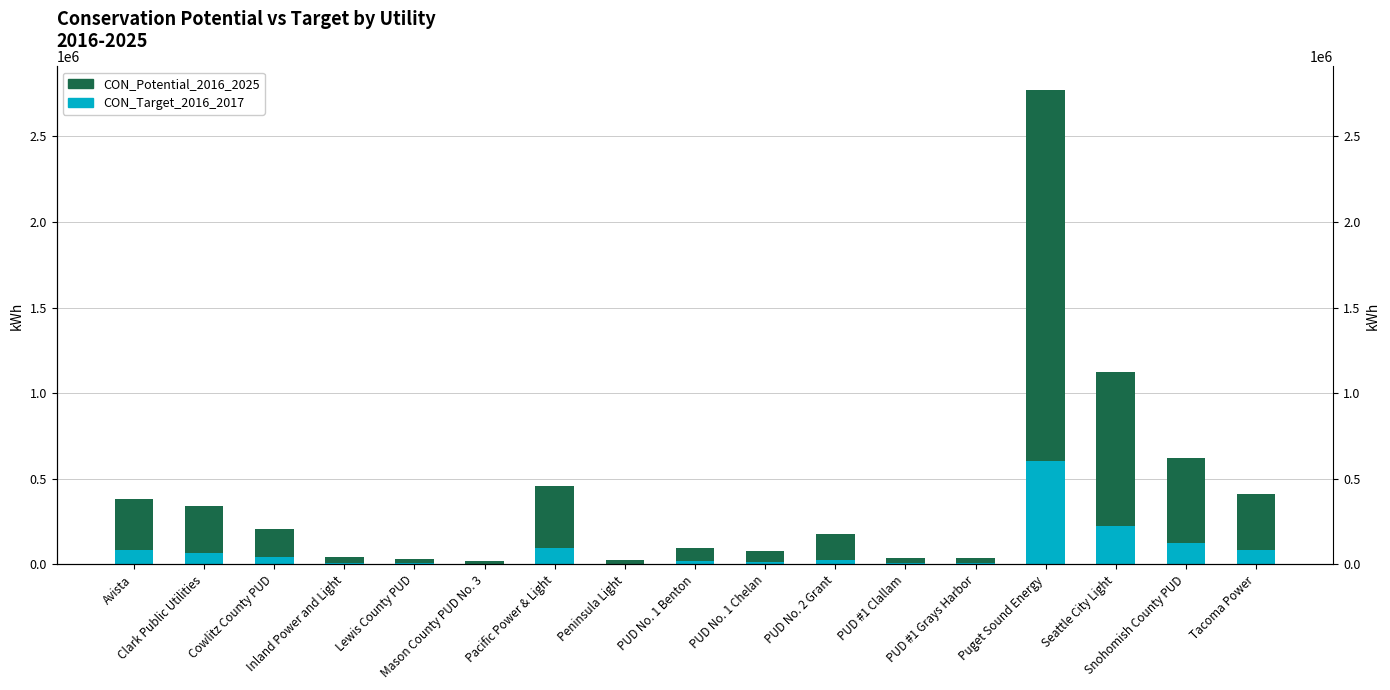

What are all the series names shown in the legend?

CON_Target_2016_2017, CON_Potential_2016_2025